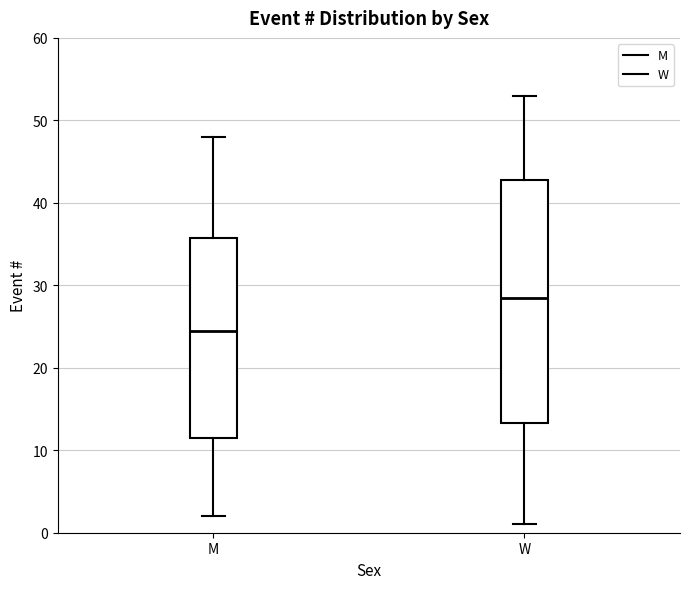

Where does the median line of the box for W sit on the y-axis? The values are not printed on the chart, so give them approximately, as read against the axis.

29